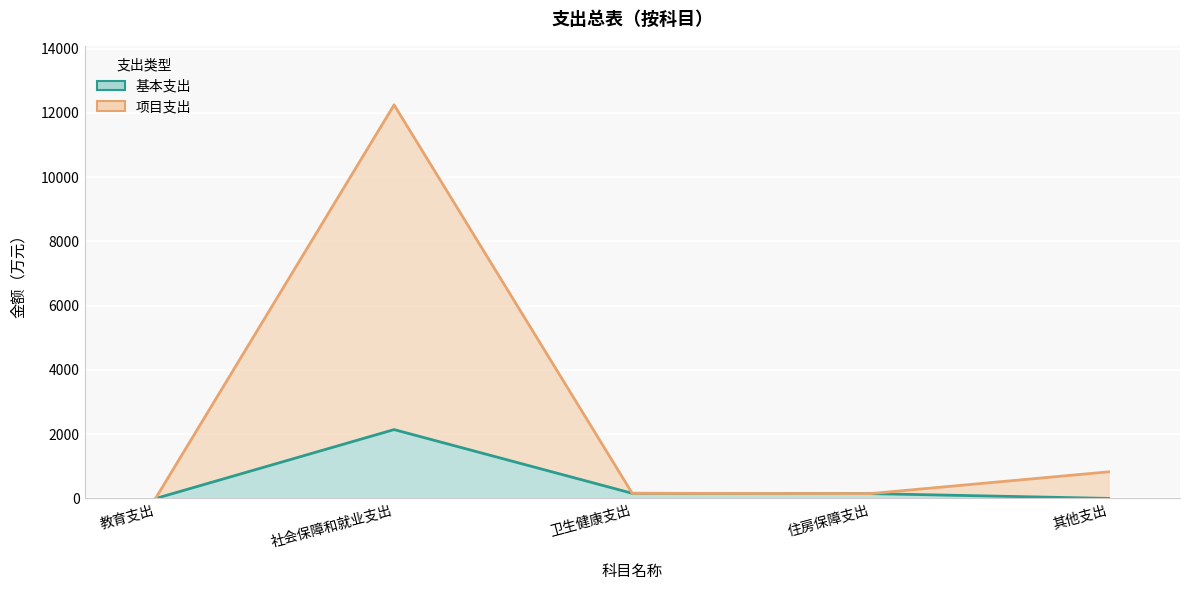

What is the label of the 1st point from the left?

教育支出